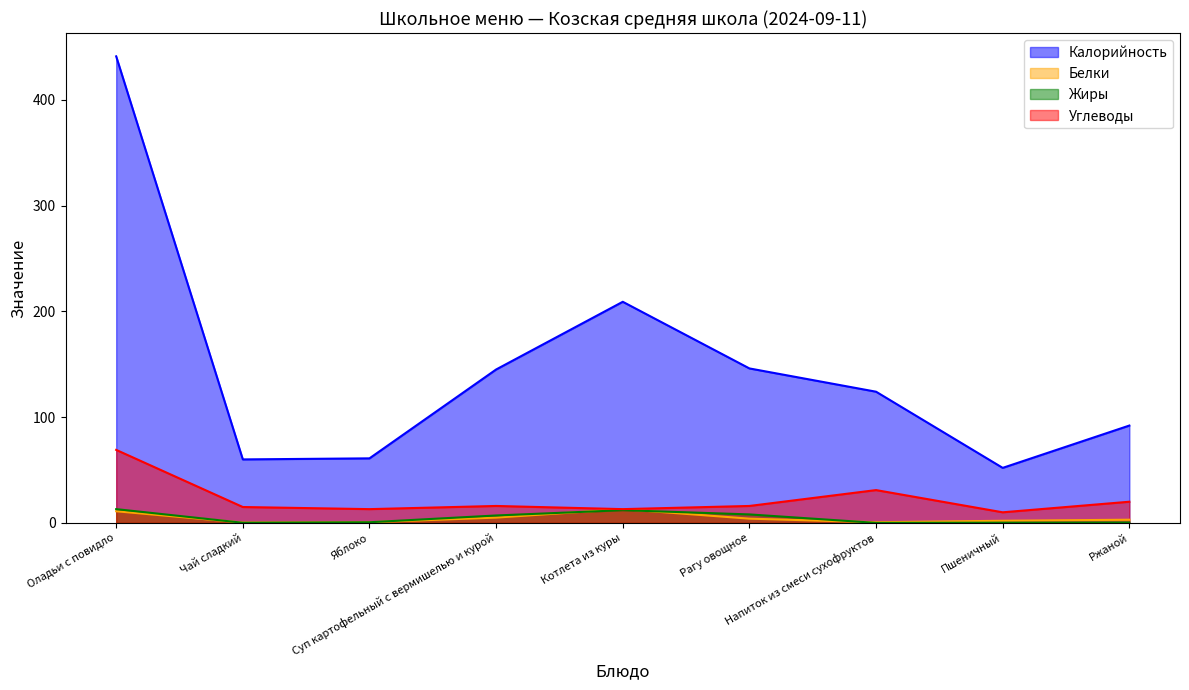

Is it true that Калорийность equals 441.0 at Оладьи с повидло?

True